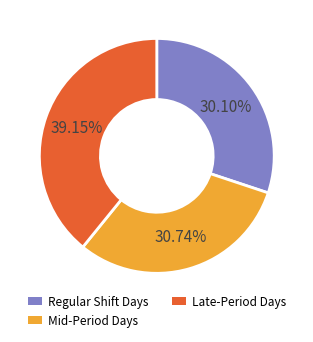

Does Mid-Period Days account for over 50% of the chart?

No